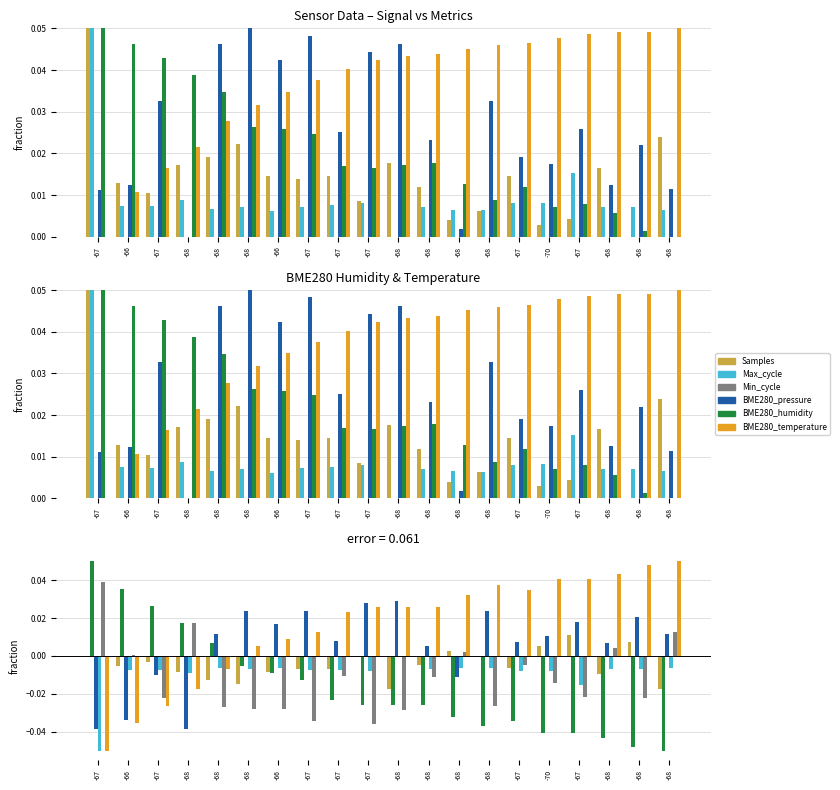

List the series in order of their overall mean, highest first.

BME280_temperature, BME280_pressure, BME280_humidity, Samples, Max_cycle